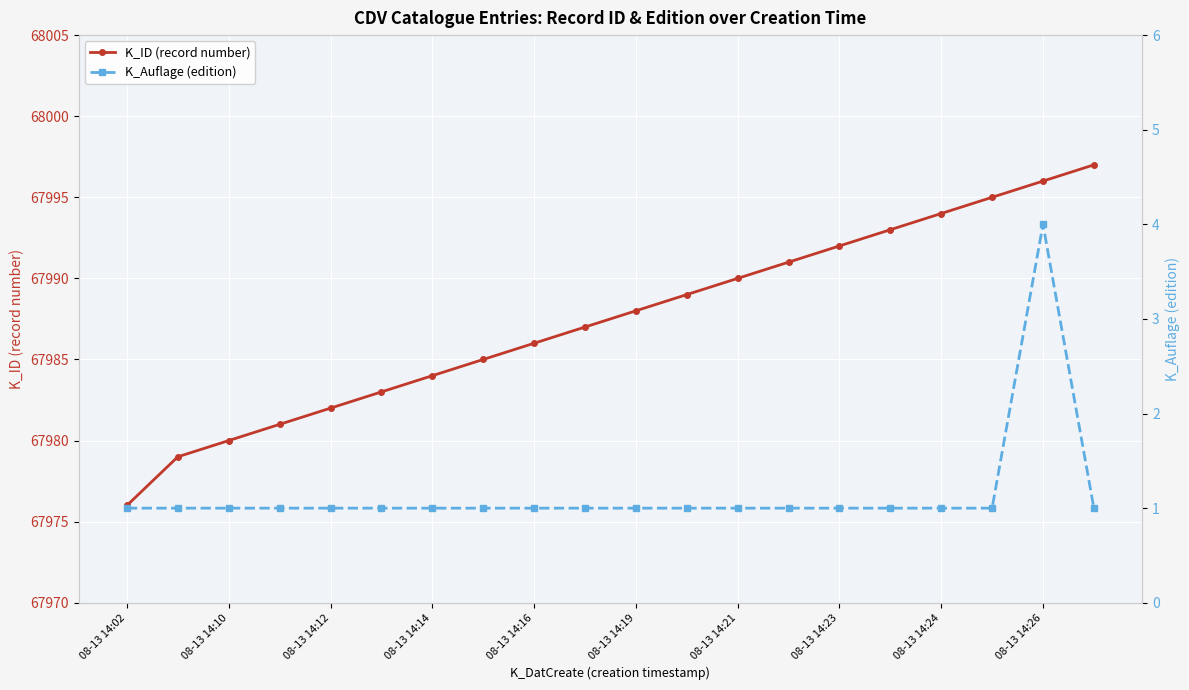

The K_ID (record number) series shows 28286 at 08-13 14:14. True or false?

False